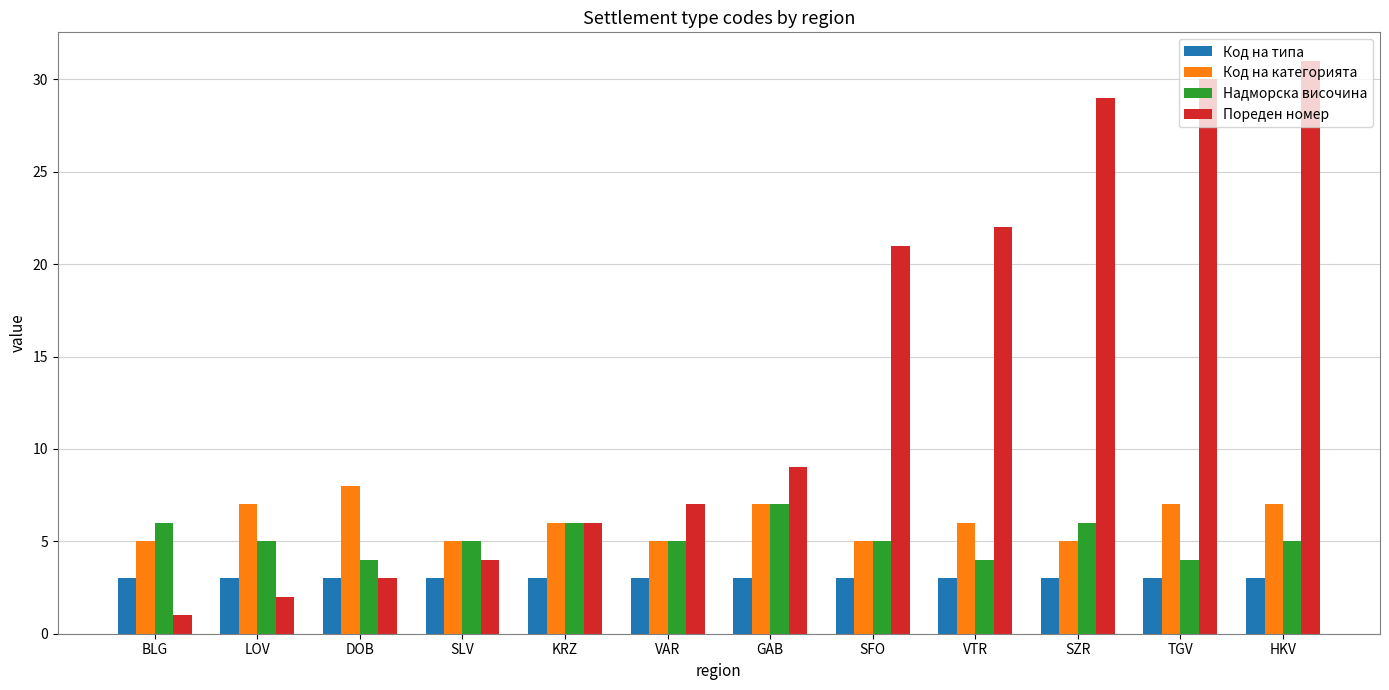

Reading left to right, extract all data points from this chart.

Код на типа: BLG=3	LOV=3	DOB=3	SLV=3	KRZ=3	VAR=3	GAB=3	SFO=3	VTR=3	SZR=3	TGV=3	HKV=3
Код на категорията: BLG=5	LOV=7	DOB=8	SLV=5	KRZ=6	VAR=5	GAB=7	SFO=5	VTR=6	SZR=5	TGV=7	HKV=7
Надморска височина: BLG=6	LOV=5	DOB=4	SLV=5	KRZ=6	VAR=5	GAB=7	SFO=5	VTR=4	SZR=6	TGV=4	HKV=5
Пореден номер: BLG=1	LOV=2	DOB=3	SLV=4	KRZ=6	VAR=7	GAB=9	SFO=21	VTR=22	SZR=29	TGV=30	HKV=31